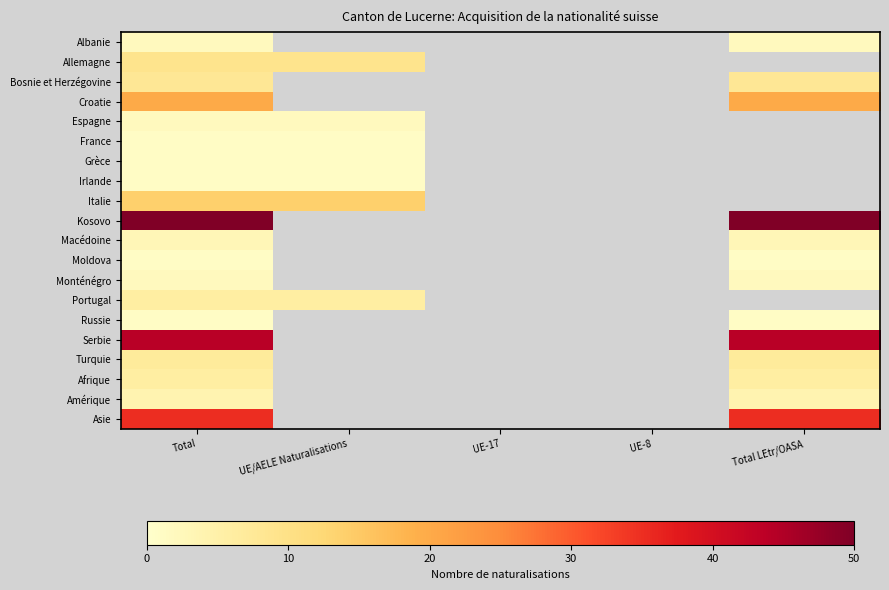

List the series in order of their peak value, lowest first.

France, Grèce, Irlande, Moldova, Russie, Albanie, Espagne, Monténégro, Macédoine, Amérique, Portugal, Afrique, Turquie, Bosnie et Herzégovine, Allemagne, Italie, Croatie, Asie, Serbie, Kosovo